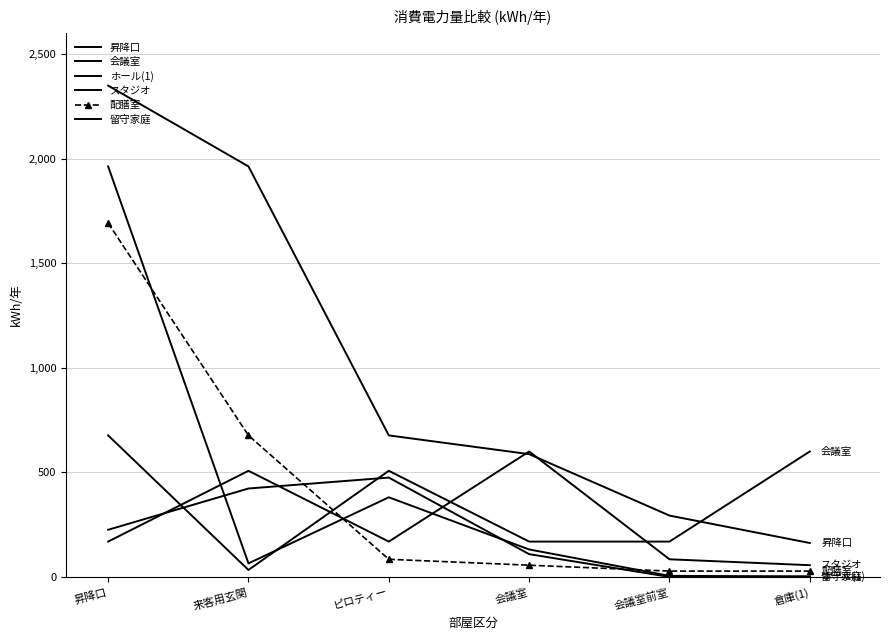

What is the difference between the highest and lowest values at 会議室前室?

293.3